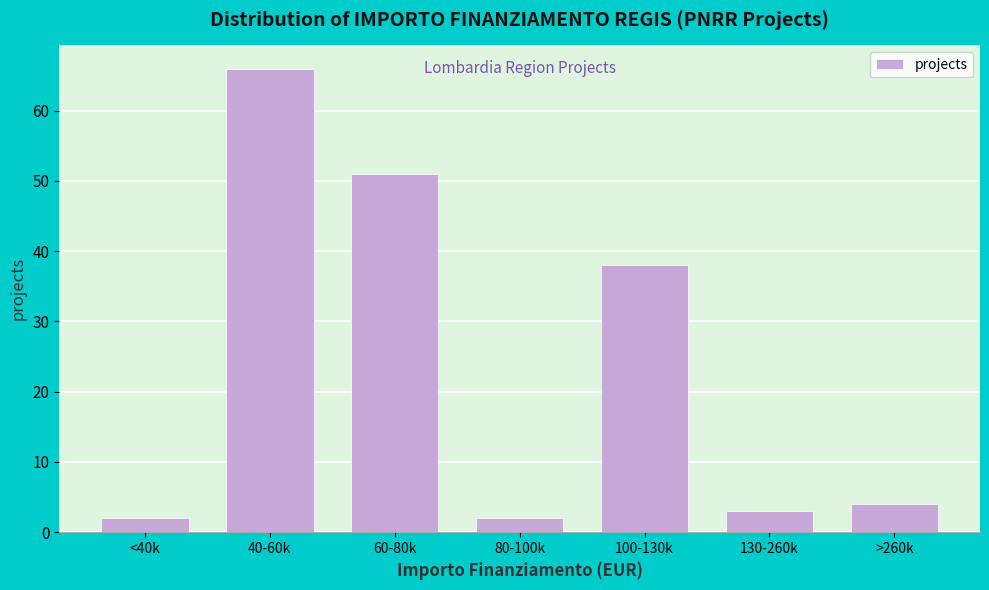

Reading left to right, extract all data points from this chart.

<40k=2	40-60k=66	60-80k=51	80-100k=2	100-130k=38	130-260k=3	>260k=4